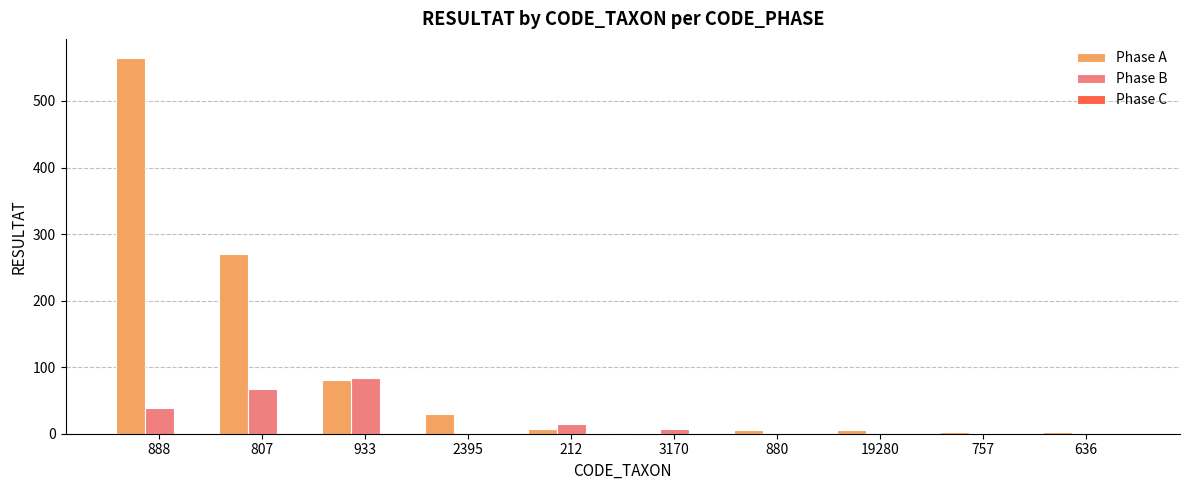

What is the maximum value shown in the chart?

565